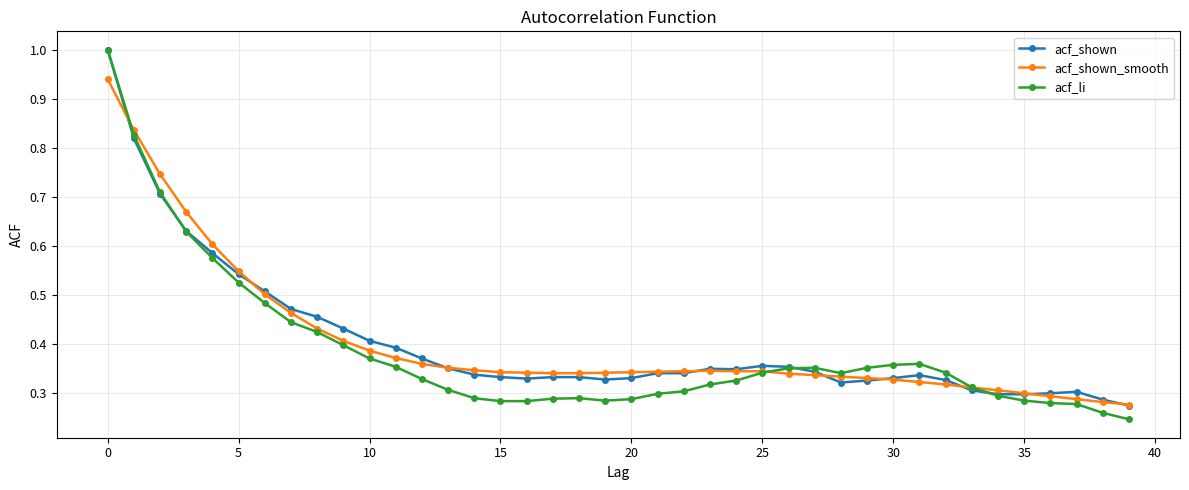

At how many categories does at least one series exceed 0?

40